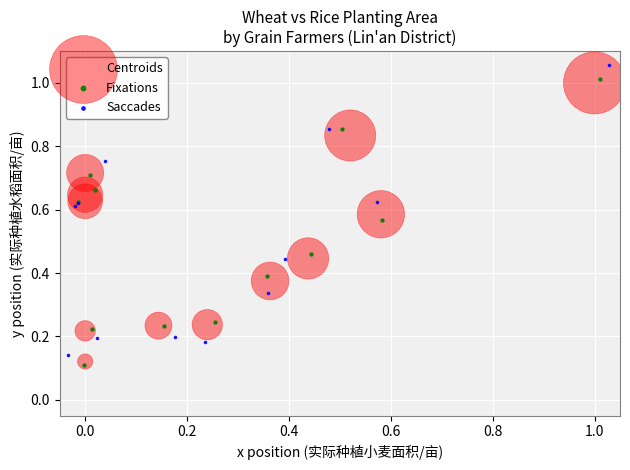

Which series reaches the minimum Y coordinate?

Fixations